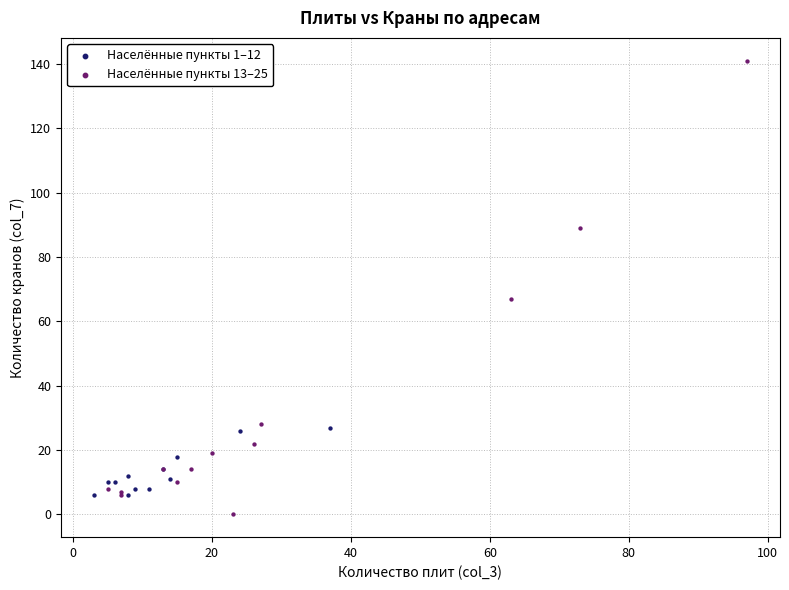

Which series has the widest spread of Y values?

Населённые пункты 13–25